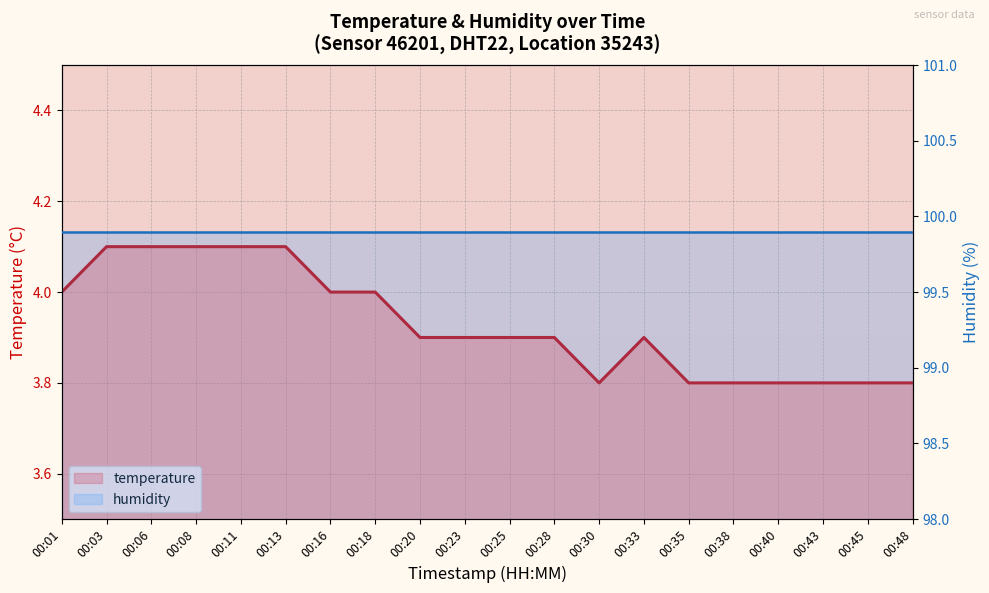

List the labels in order of value, largest first.

00:03, 00:06, 00:08, 00:11, 00:13, 00:01, 00:16, 00:18, 00:20, 00:23, 00:25, 00:28, 00:33, 00:30, 00:35, 00:38, 00:40, 00:43, 00:45, 00:48